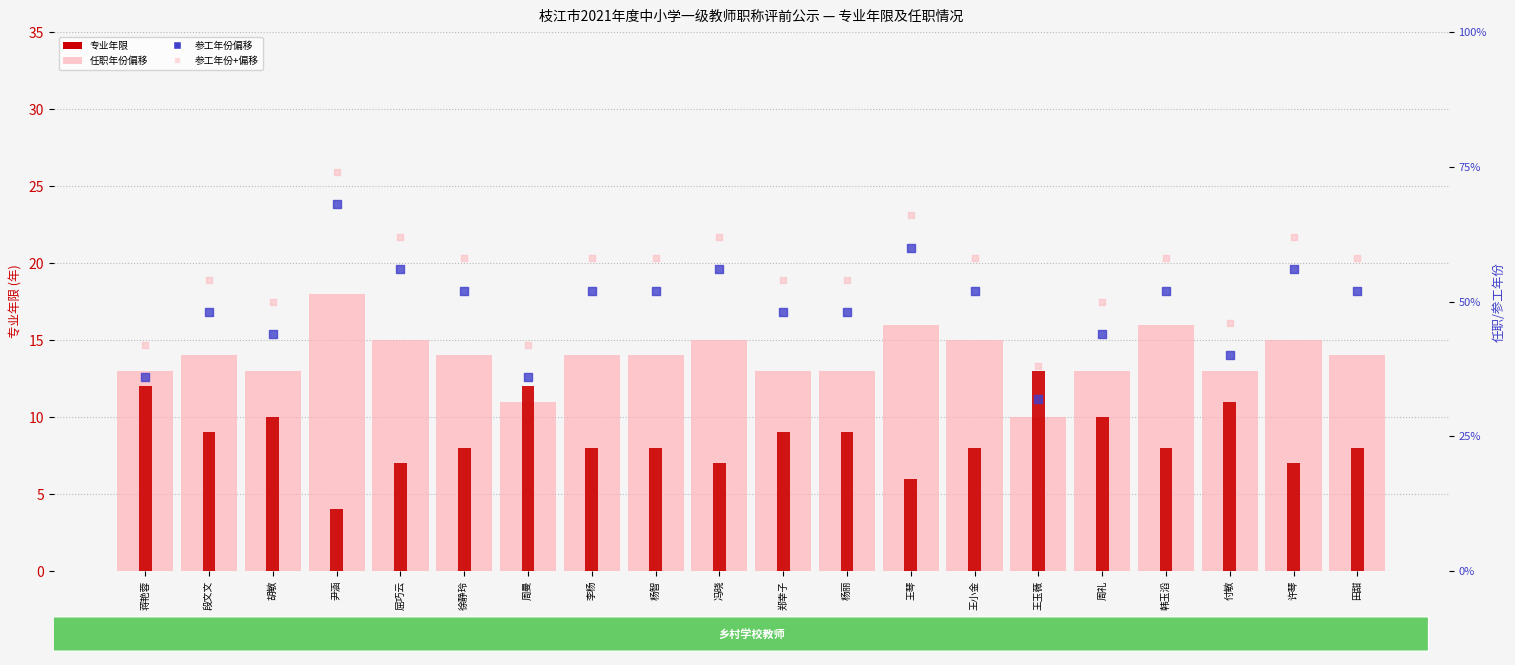

At which category is the sum across all series the highest?

尹涵